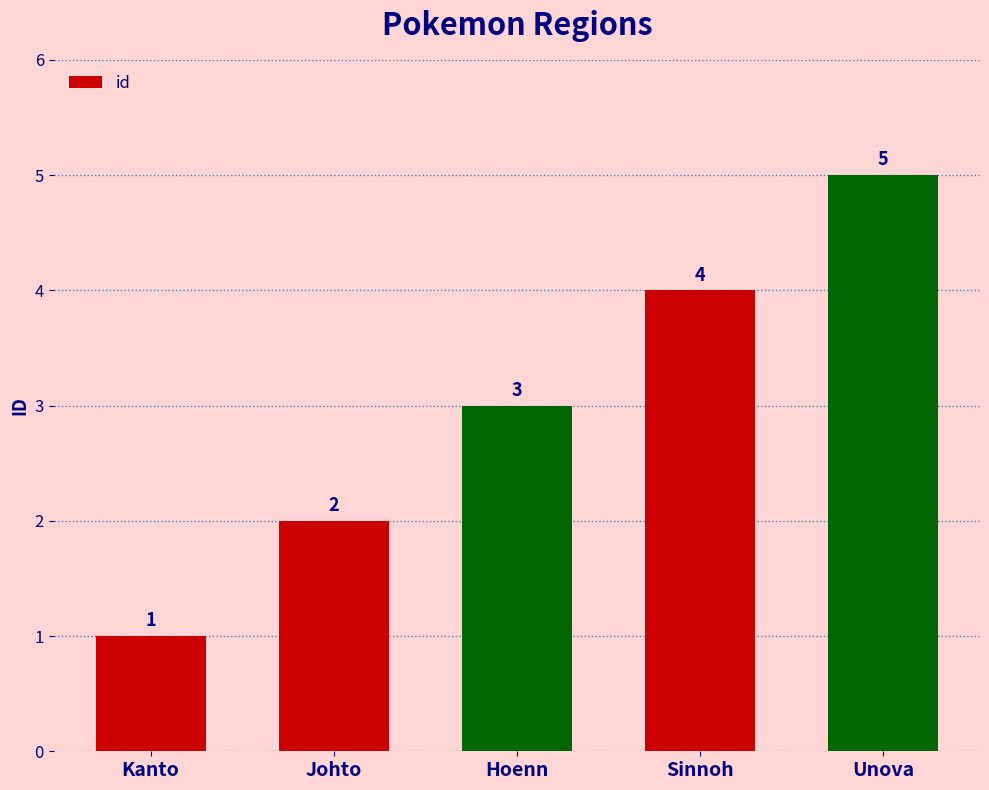

Where is the data nearest to the value 3?

Hoenn